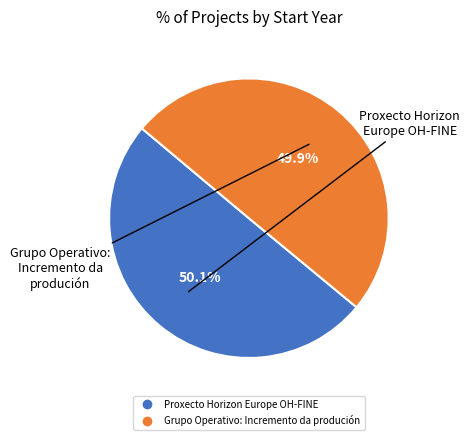

To the nearest percent, what is the average slice percentage?

50%